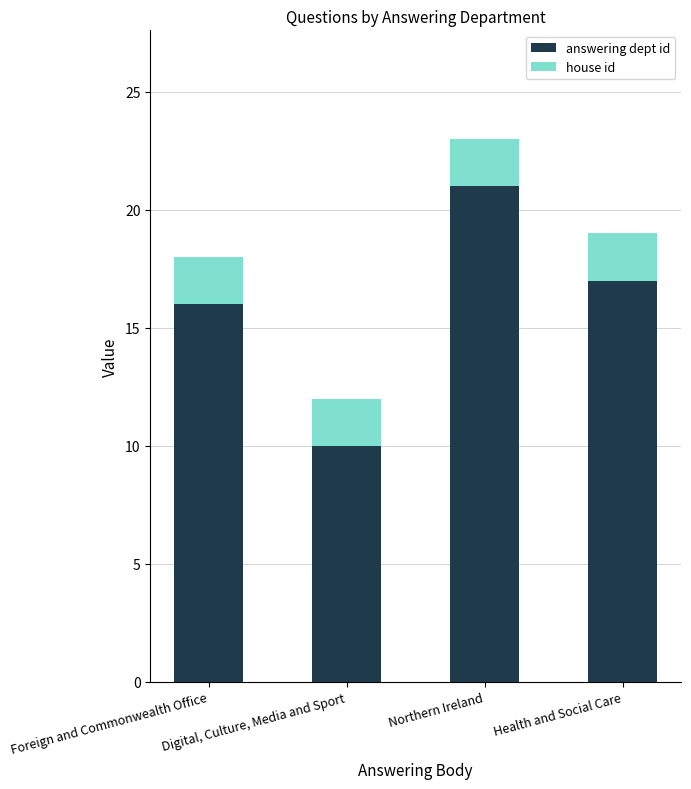

What is the approximate value of answering dept id at Health and Social Care?

17